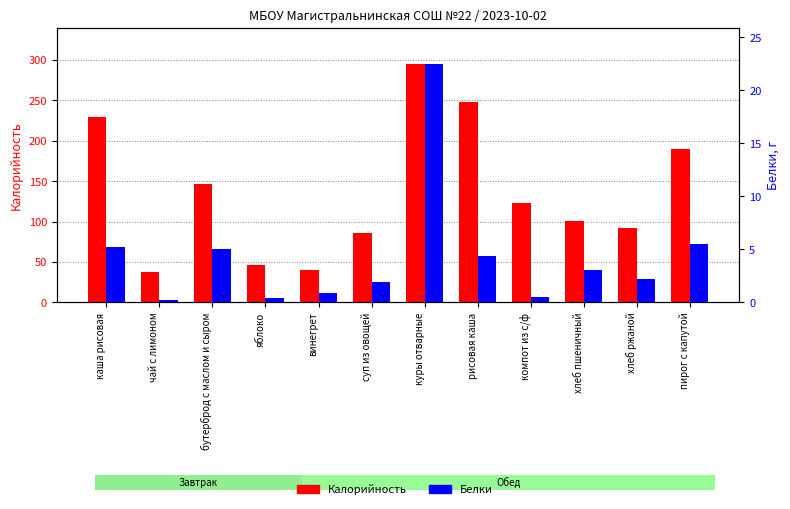

What is the total value across all series at бутерброд с маслом и сыром?

151.0